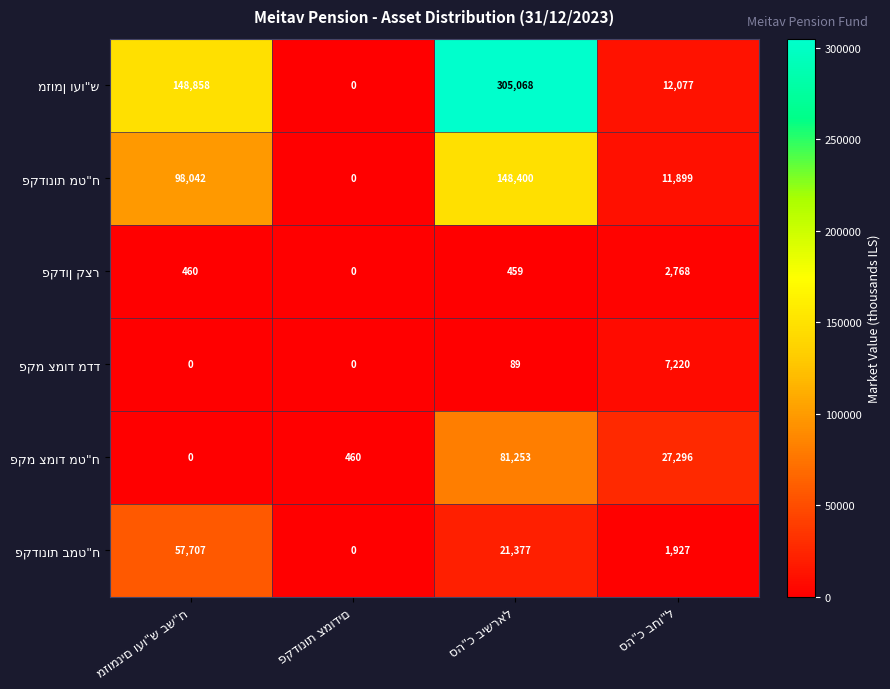

How many series are shown in this chart?

6